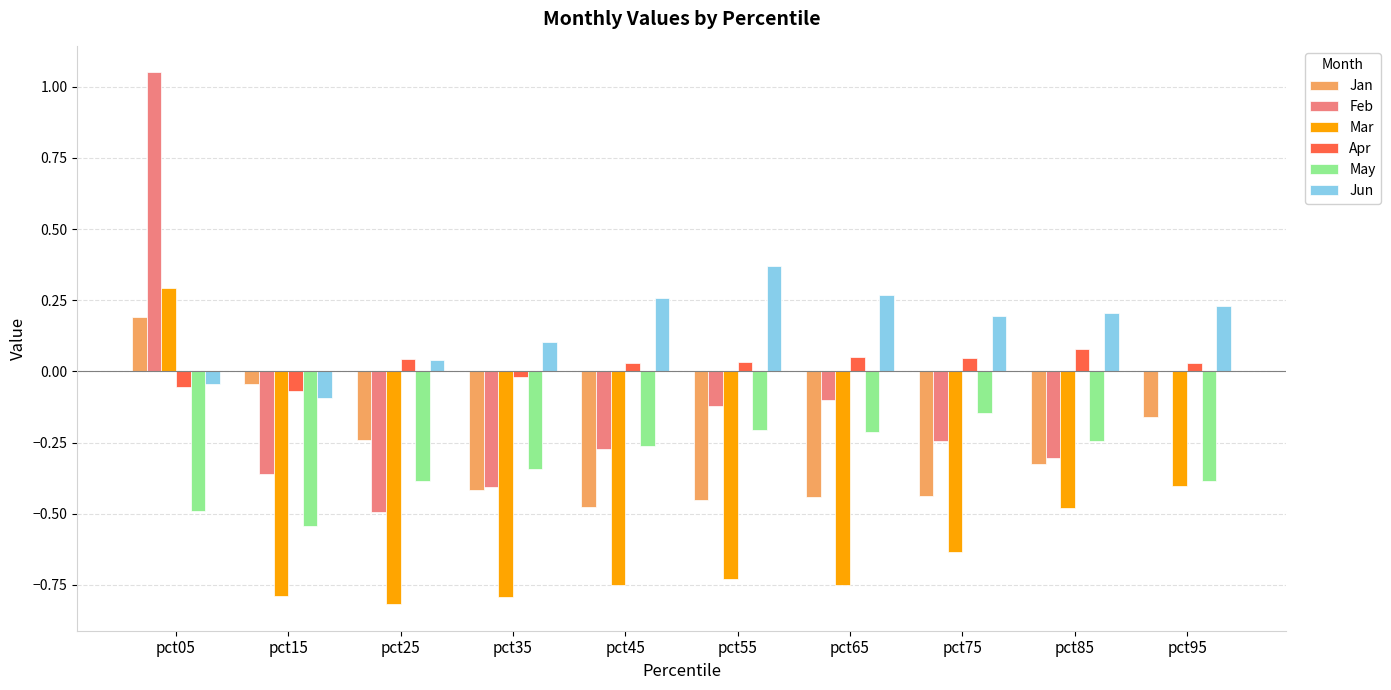

How many data points does each series have?

10